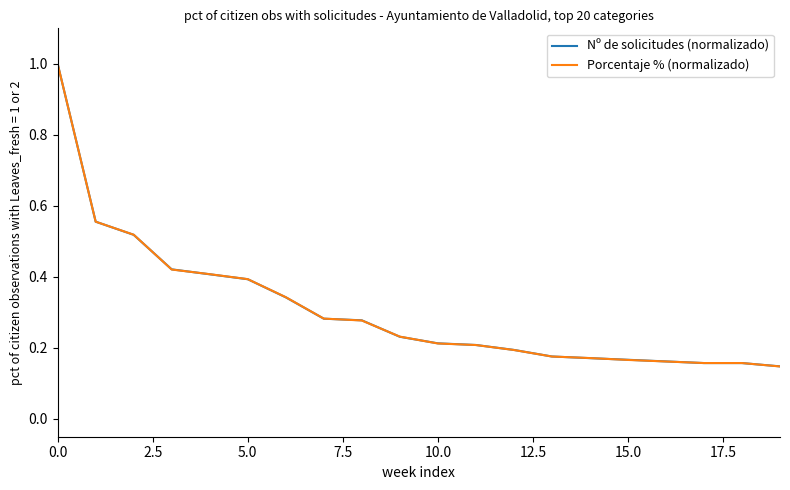

What is the difference between the maximum and minimum values in the Nº de solicitudes (normalizado) series?

0.9